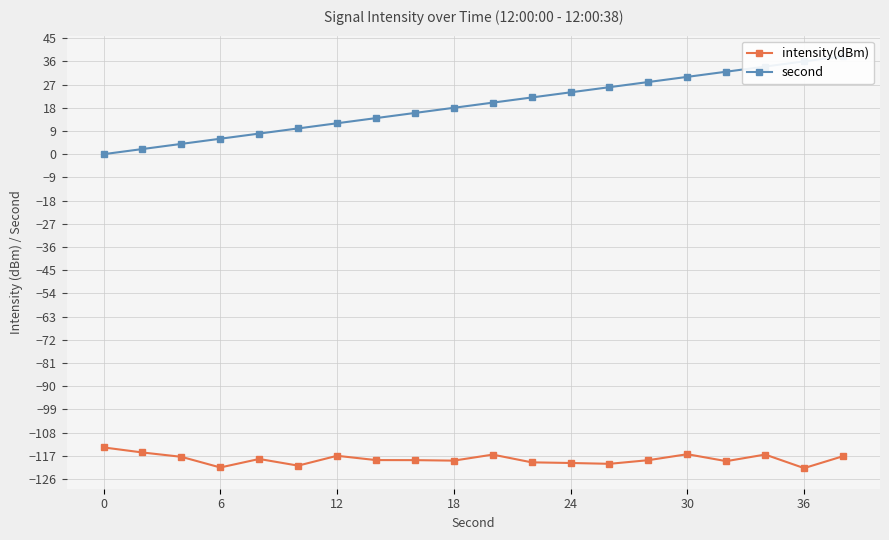

True or false: intensity(dBm) and second cross at least once.

False